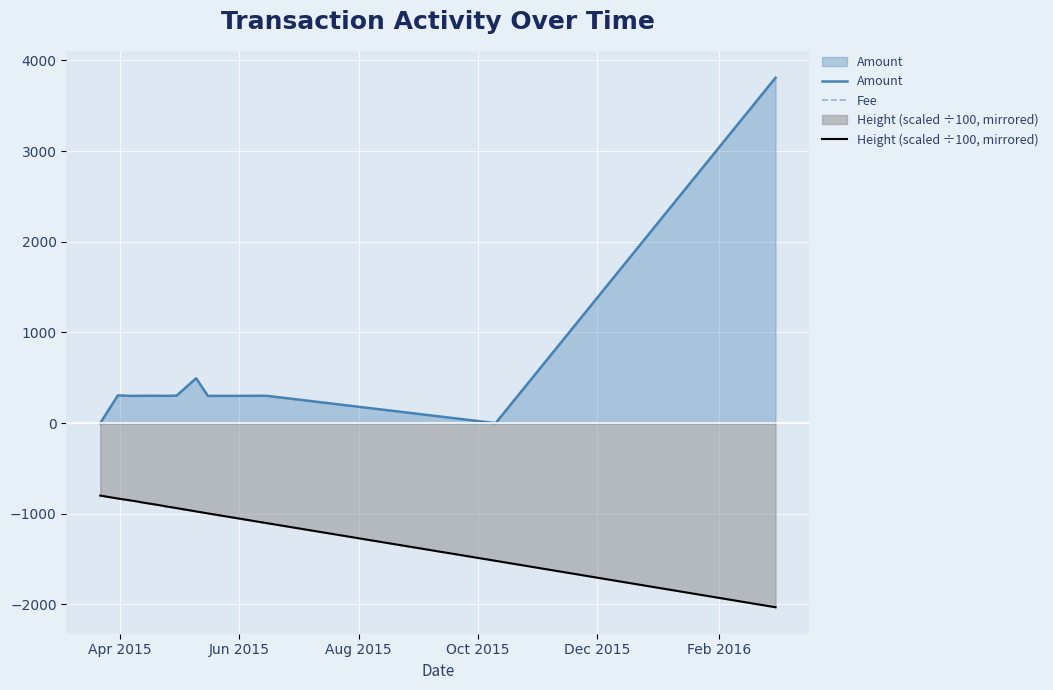

True or false: Amount and Height (scaled ÷100, mirrored) intersect in this chart.

False